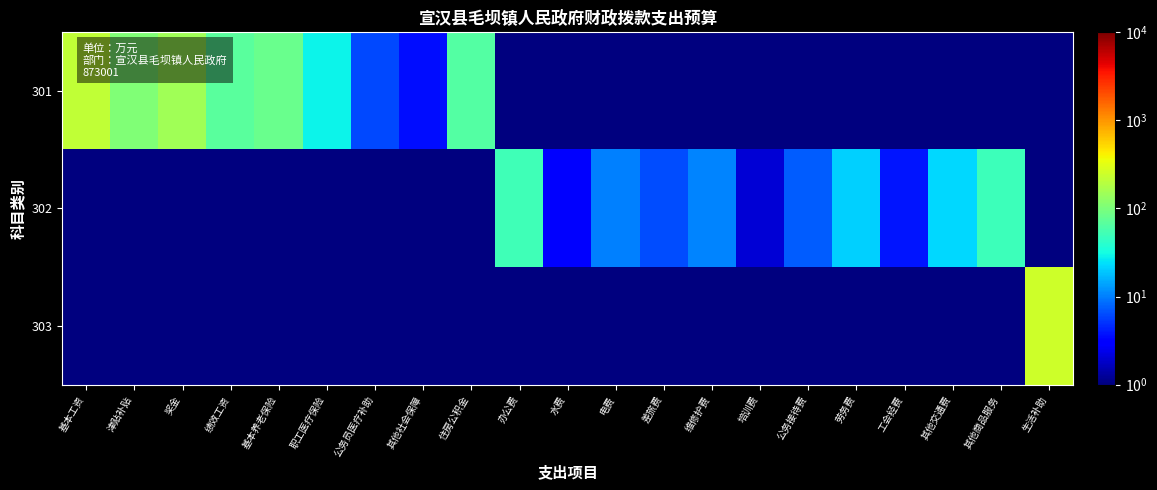

Which has a higher value, 职工医疗保险 or 办公费?

职工医疗保险